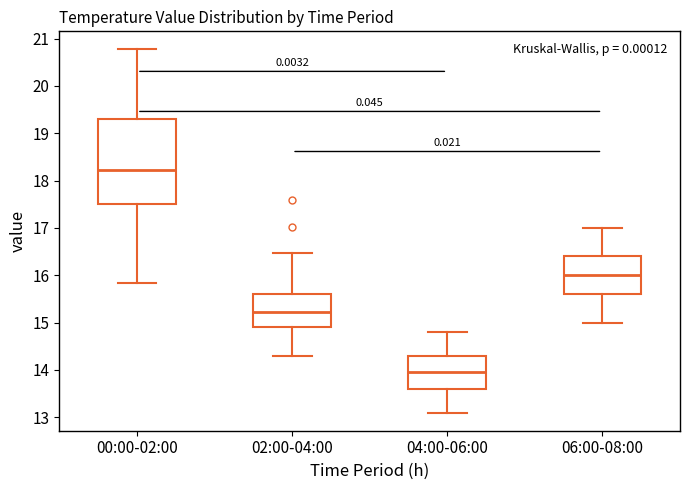

Comparing the boxes themselves (not the whiskers), which one is the tallest?

00:00-02:00